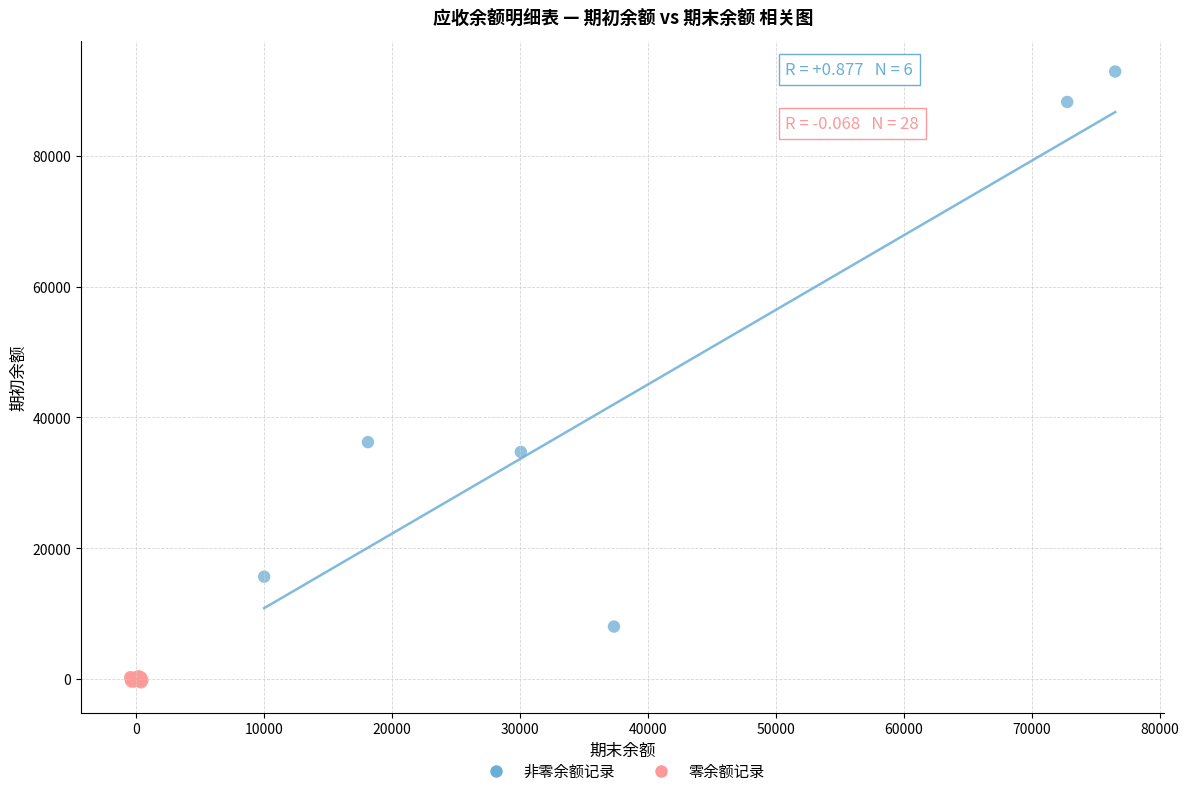

Which series contains the highest Y value?

非零余额记录